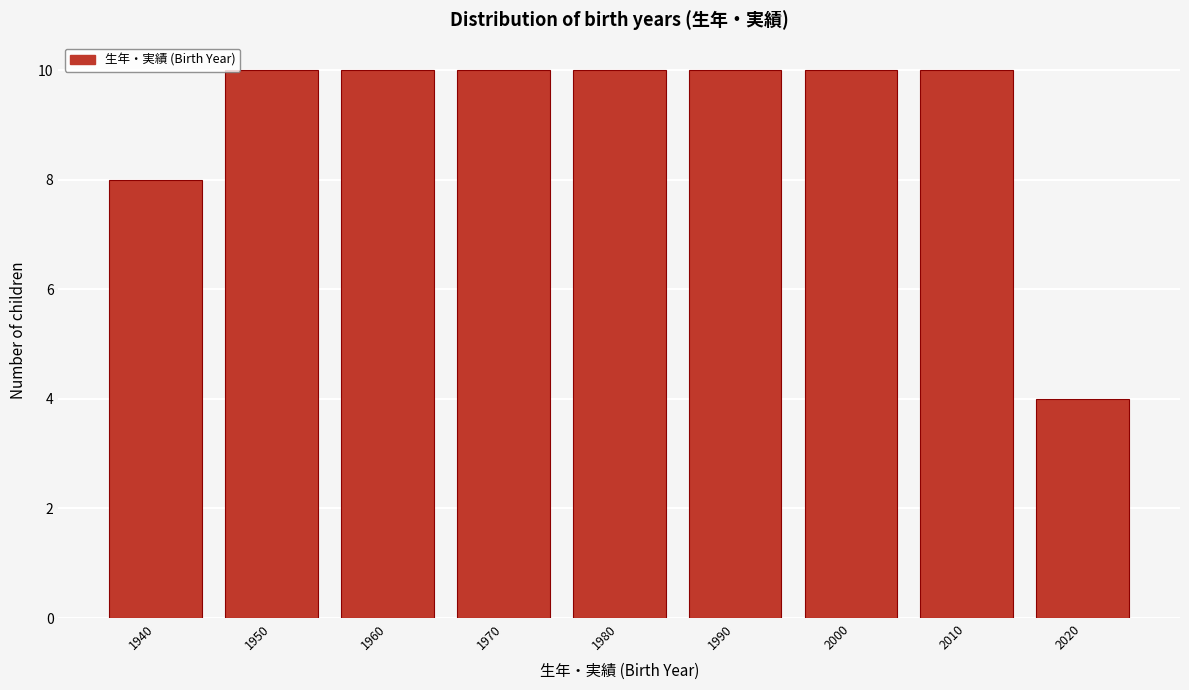

Reading left to right, what are all the values shown in this chart?

1940=8	1950=10	1960=10	1970=10	1980=10	1990=10	2000=10	2010=10	2020=4